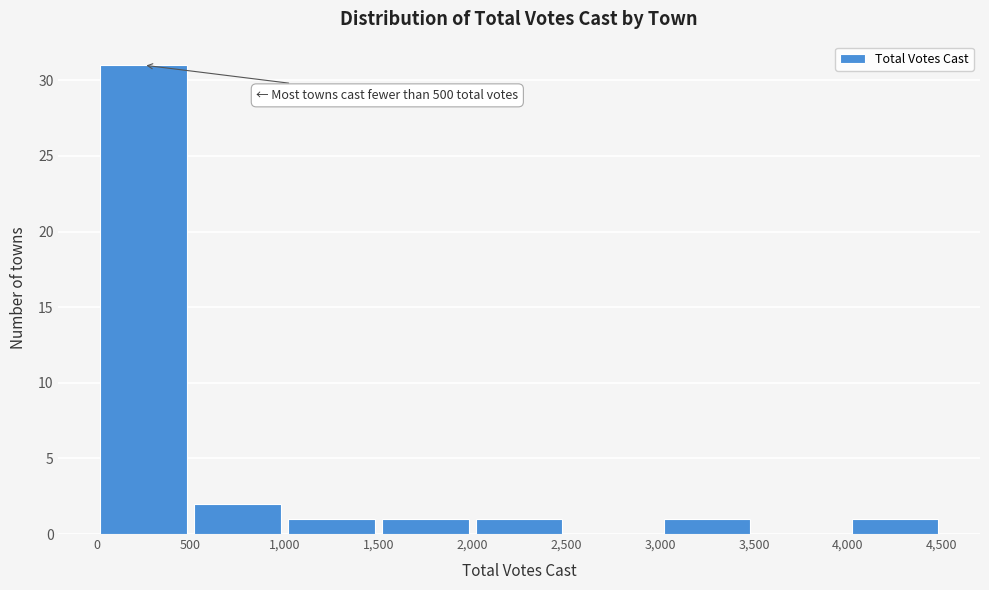

Over which range of the x-axis is the bar tallest?

0 to 500